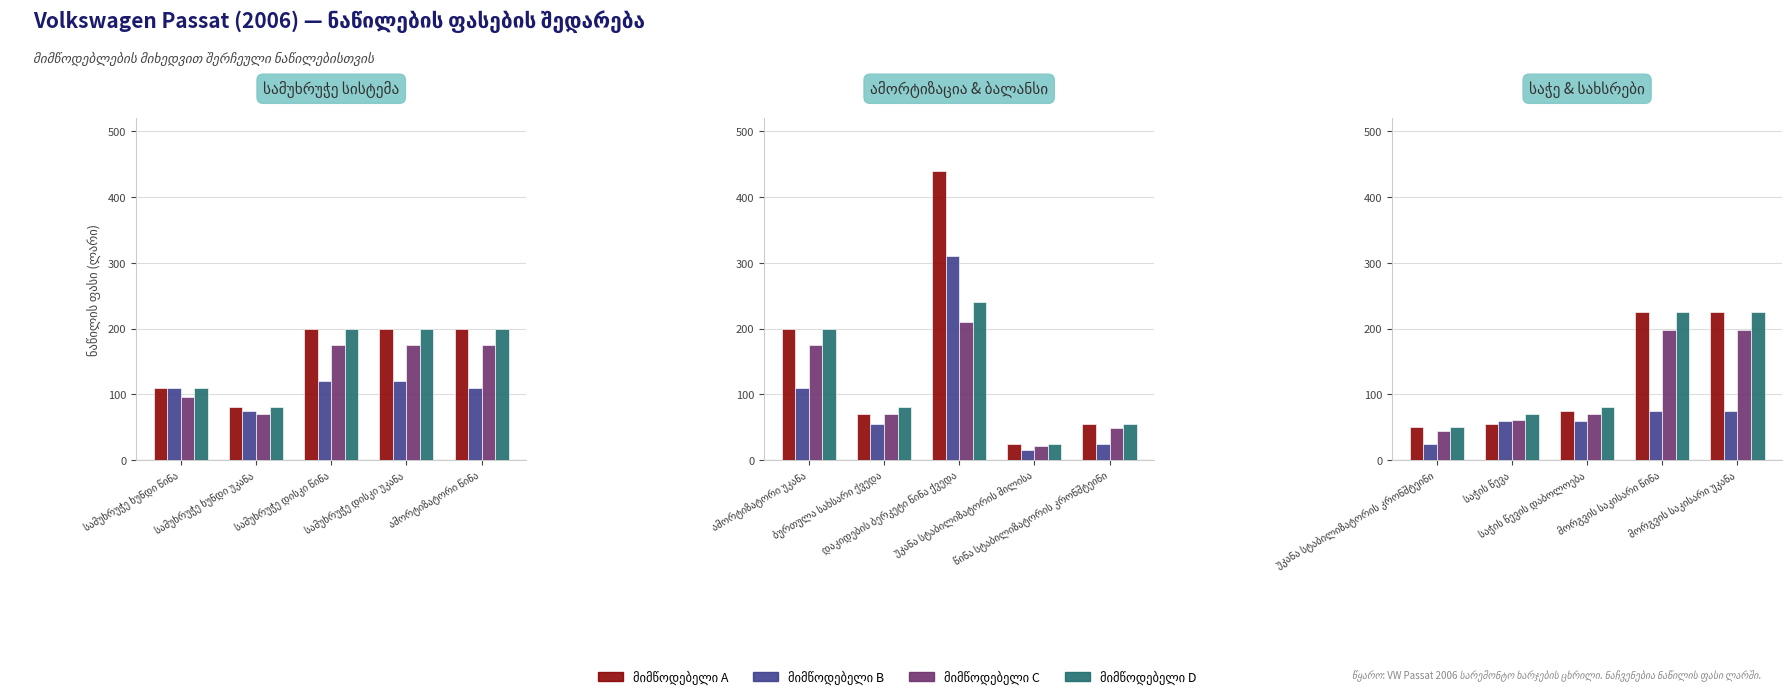

Between უკანა სტაბილიზატორის კრონშტეინი and მორგვის საკისარი წინა, which series saw the biggest shift?

მიმწოდებელი A